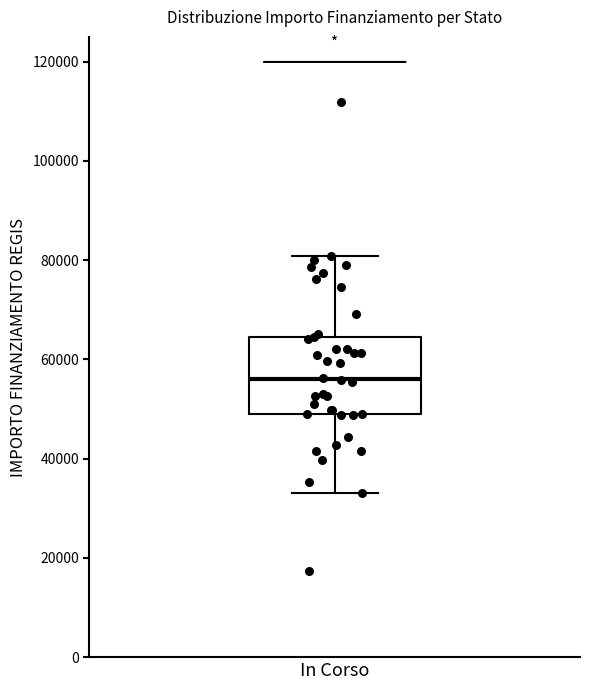

Read this box plot against the y-axis: the position of the median line, the range covered by the box, and the ends of both whiskers. The values are not printed on the chart, so give them approximately, as read against the axis.

median 56000, box 50000 to 64000, whiskers 32000 to 80000